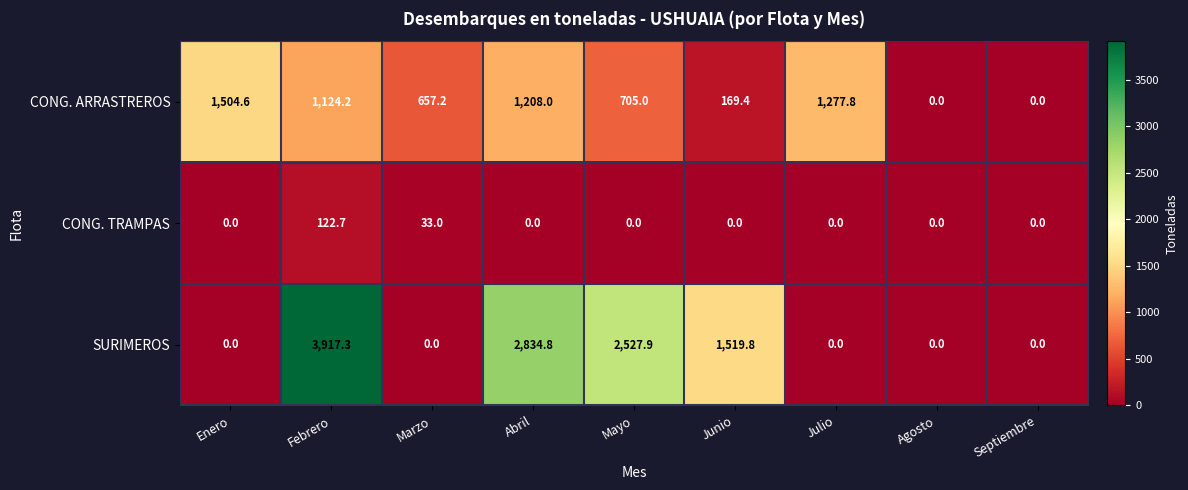

What is the spread (max minus min) of values at Julio?

1277.8